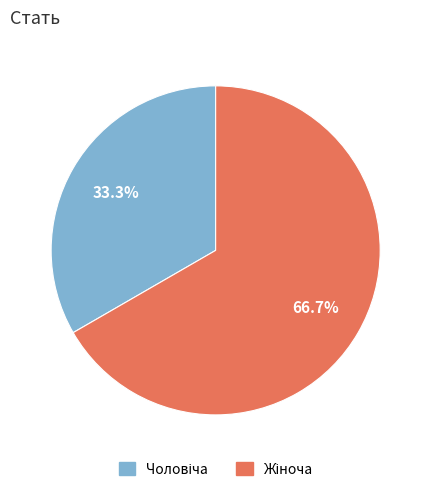

Is there a majority slice in this chart?

Yes